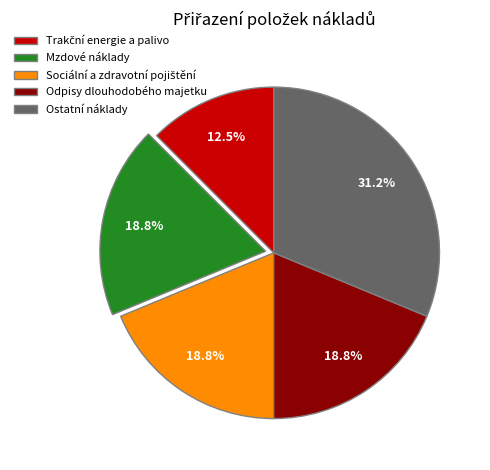

Which has a higher value, Ostatní náklady or Odpisy dlouhodobého majetku?

Ostatní náklady